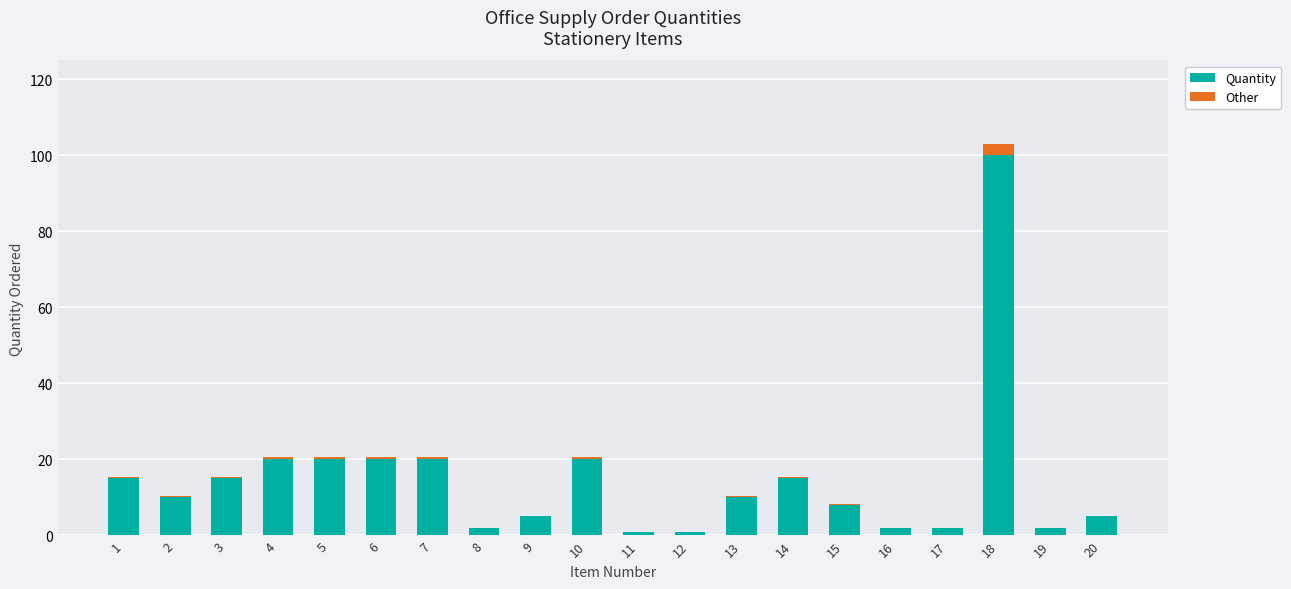

Which category has the highest value in the Quantity series?

18